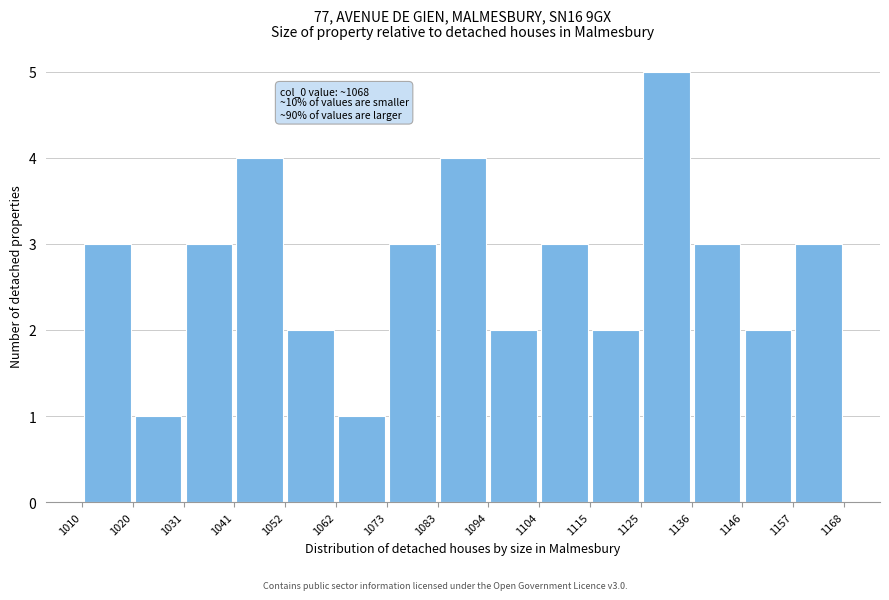

Over which range of the x-axis is the bar tallest?

1125 to 1136